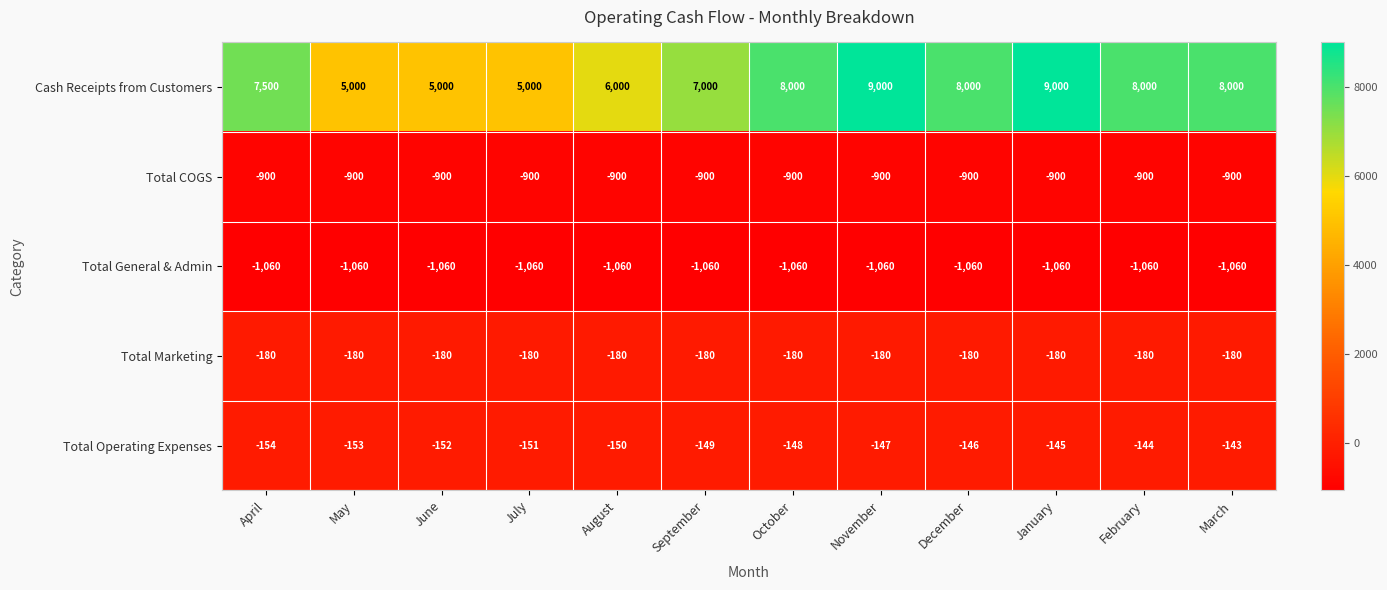

What is the average value of the Total Marketing series?

-180